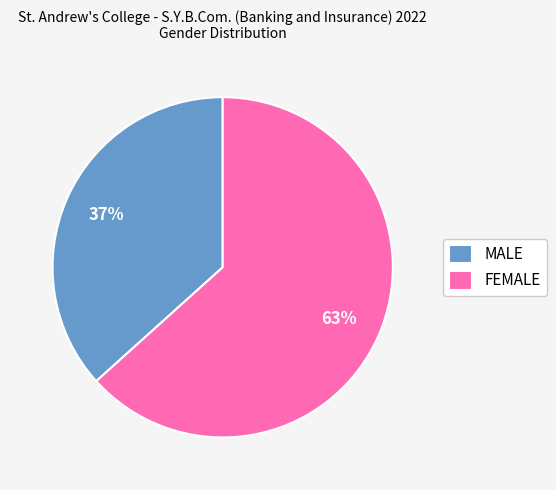

To the nearest percent, what percentage of the pie is MALE?

37%